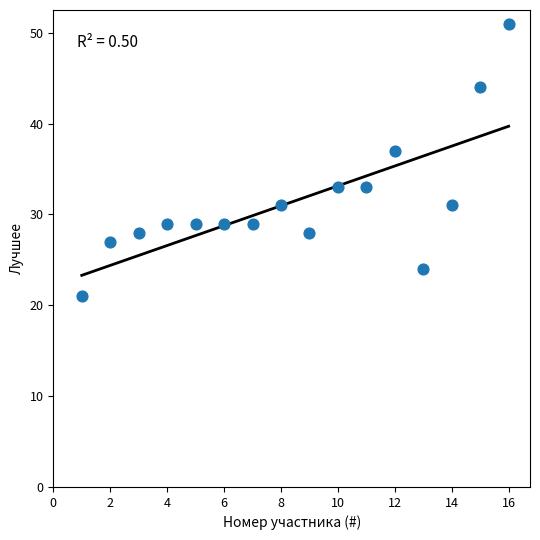

What is the range of Y values (max minus min)?

30